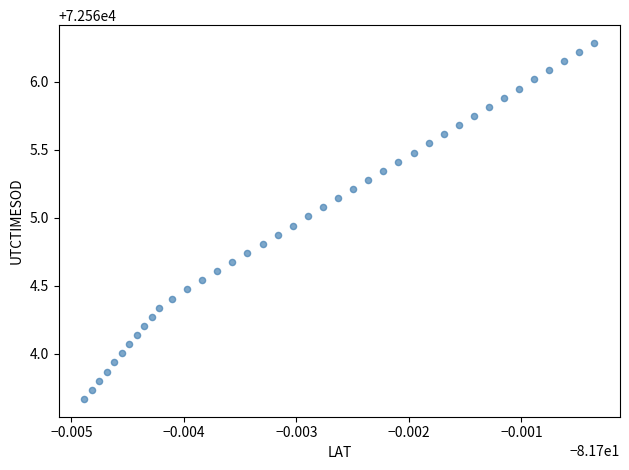

What is the range of Y values (max minus min)?

2.6